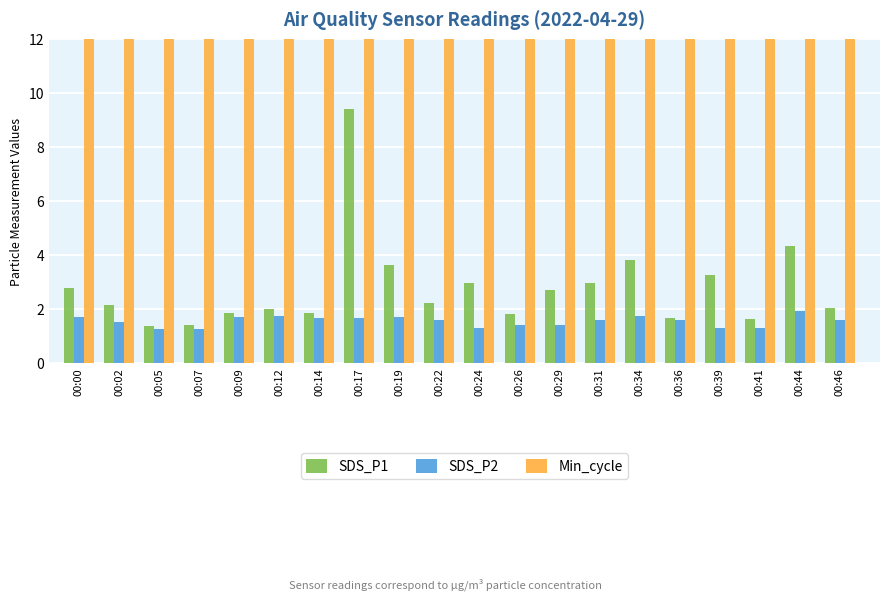

What is the total value across all series at 00:44?

34.3